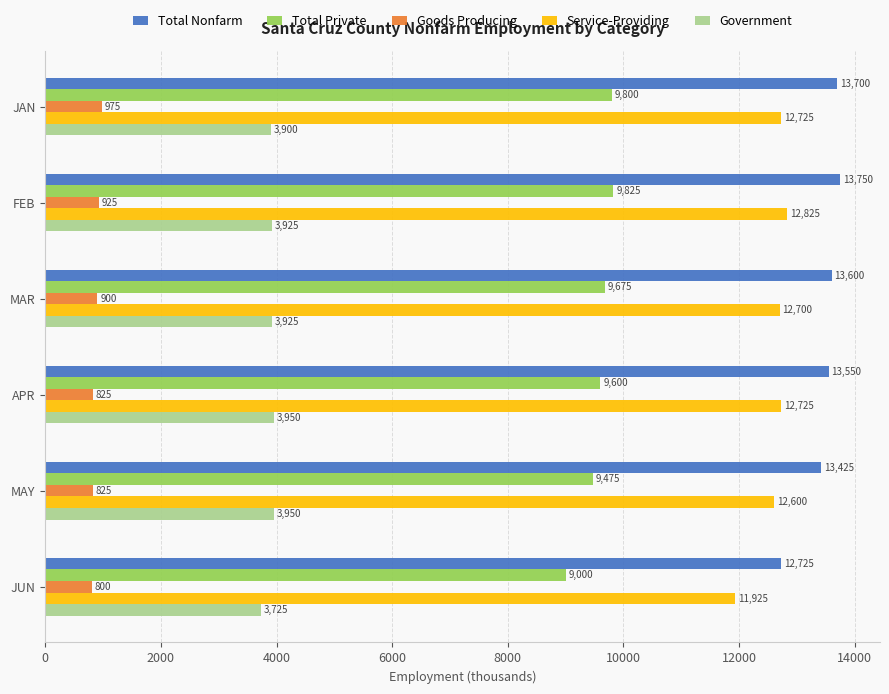

Which series has the widest spread of values?

Total Nonfarm